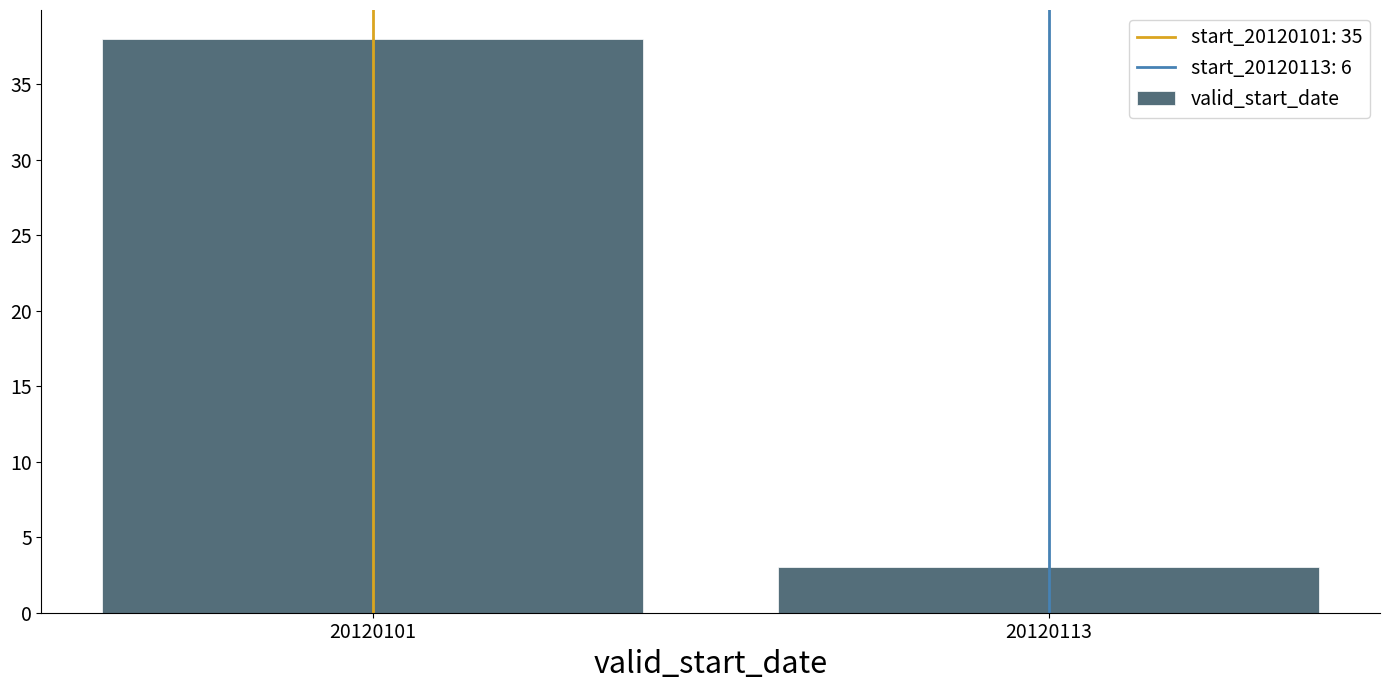

Reading right to left, what are all the values shown in this chart?

3	38